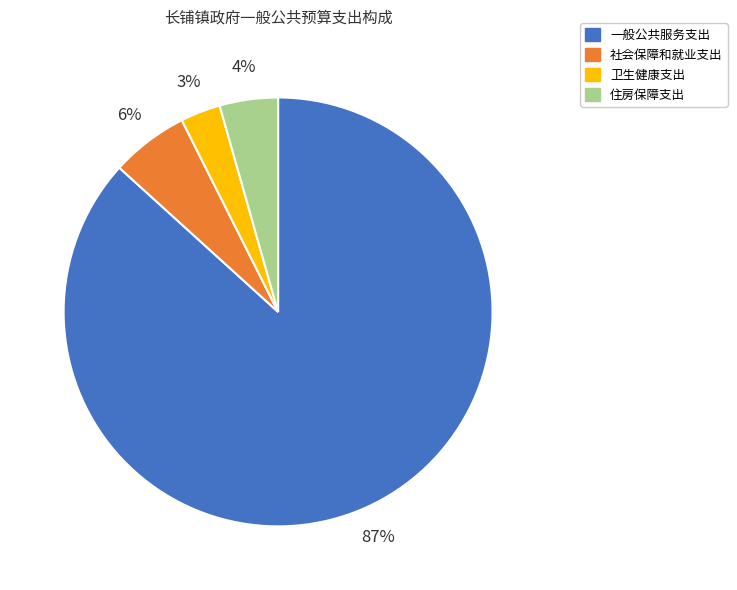

Count the number of slices in the pie.

4